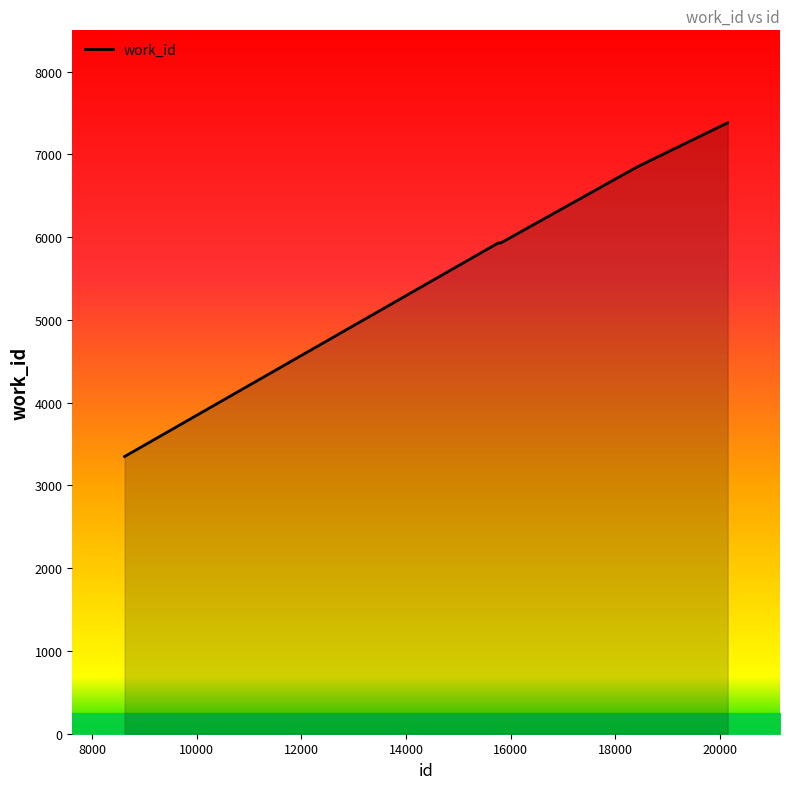

What is the difference between the maximum and minimum values?

4032